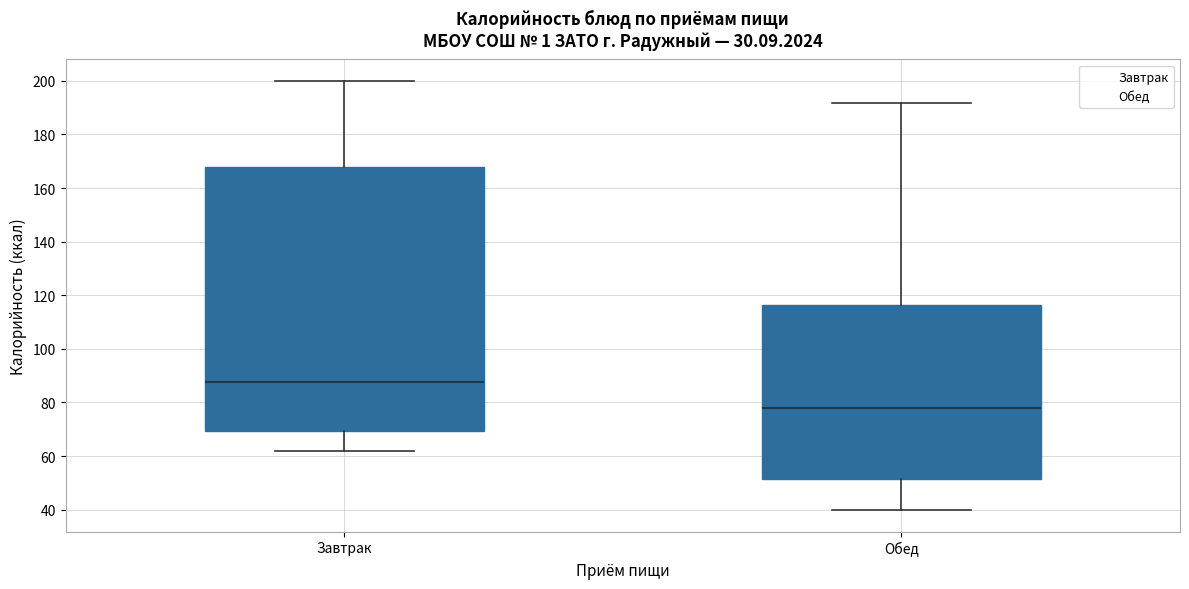

Reading left to right, transcribe this box plot: for each box, give where its median line is, the range the box spans, and where its two whiskers end, as read against the y-axis. The values are not printed on the chart, so give them approximately, as read against the axis.

Завтрак: median 88, box 70 to 168, whiskers 62 to 200
Обед: median 78, box 52 to 116, whiskers 40 to 192